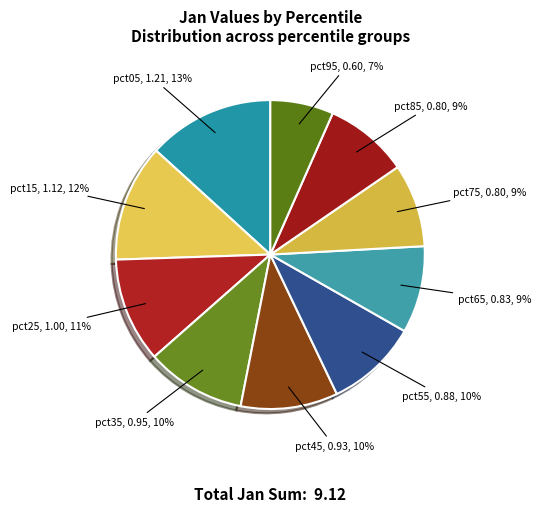

Which category has the smallest portion of the pie?

pct95